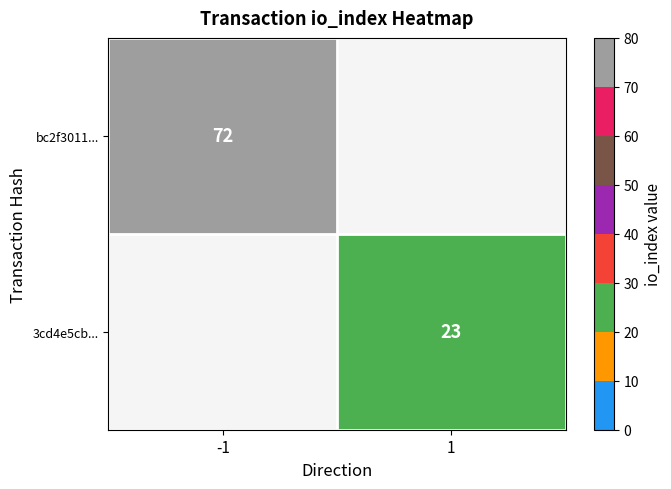

What is the minimum value shown in the chart?

23.0